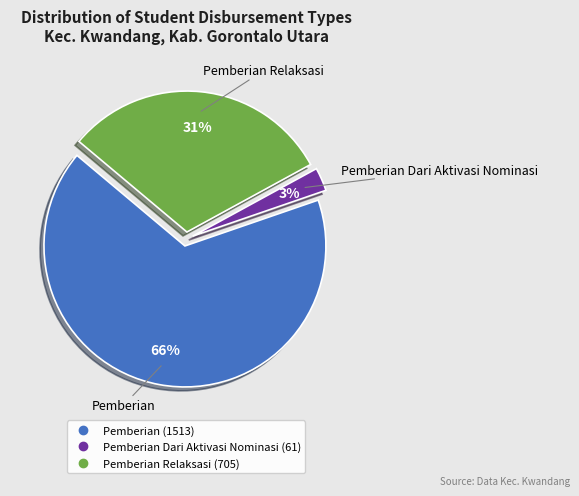

Count the number of slices in the pie.

3